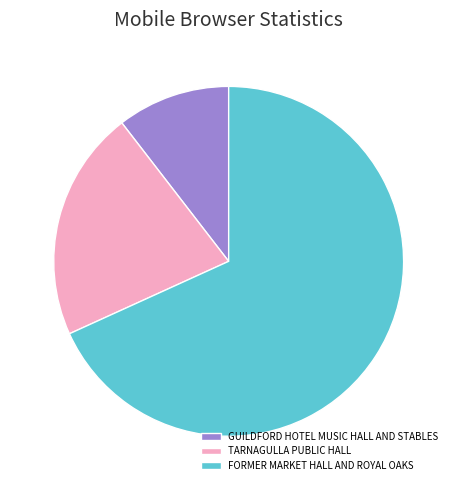

What is the largest slice in the pie chart?

FORMER MARKET HALL AND ROYAL OAKS